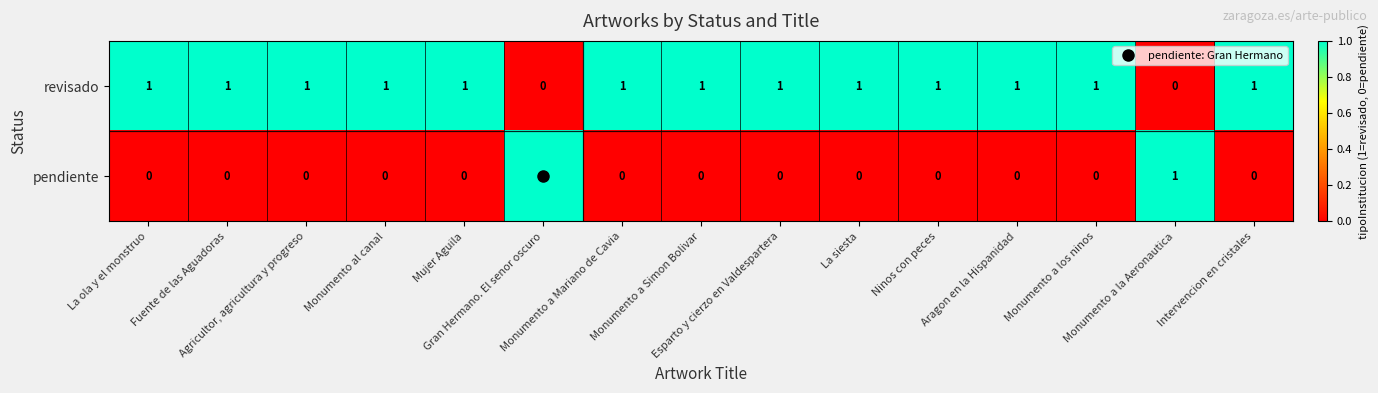

How many pendiente values are between 0 and 1?

15